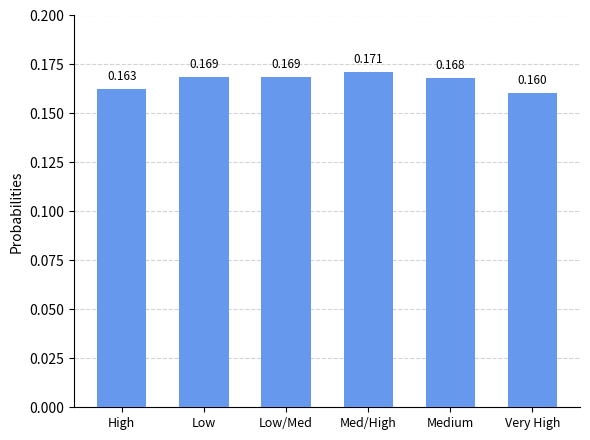

What is the label of the 2nd bar from the right?

Medium